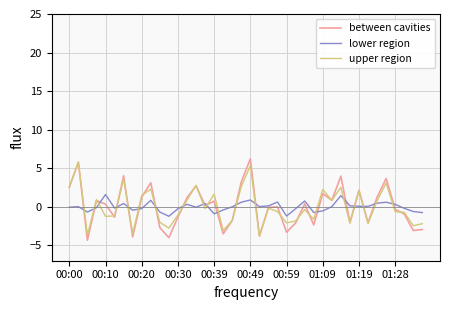

Which series has the widest spread of values?

between cavities